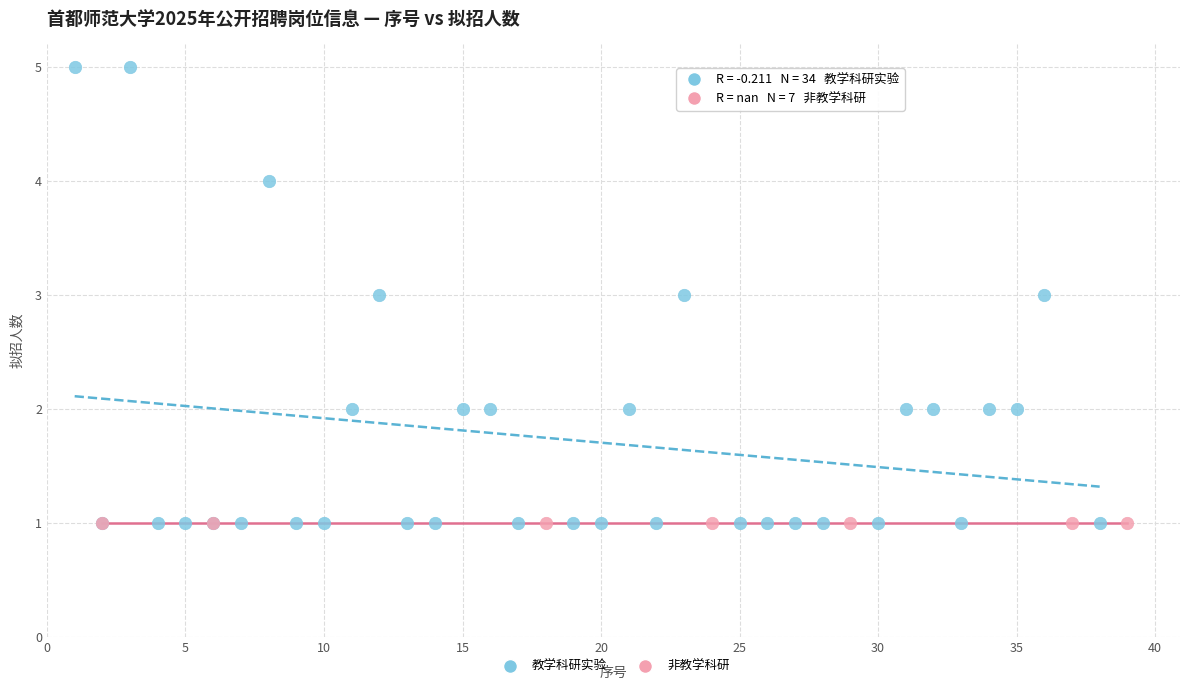

Which series reaches the maximum Y coordinate?

教学科研实验